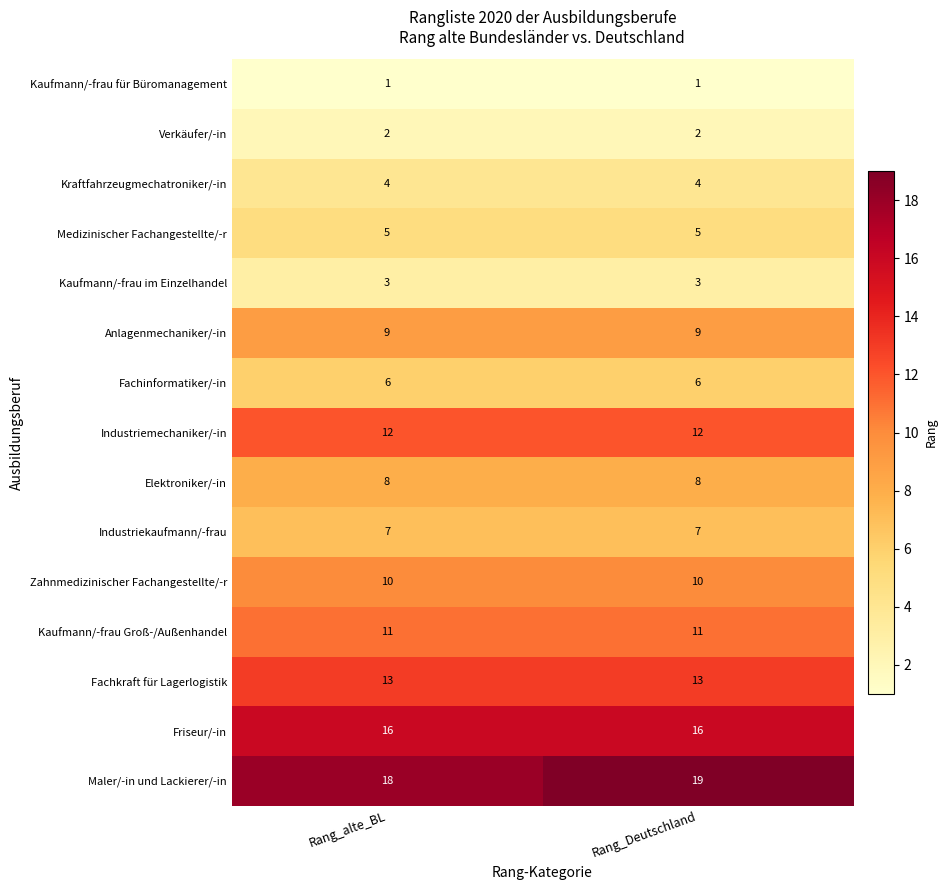

What is the minimum value shown in the chart?

1